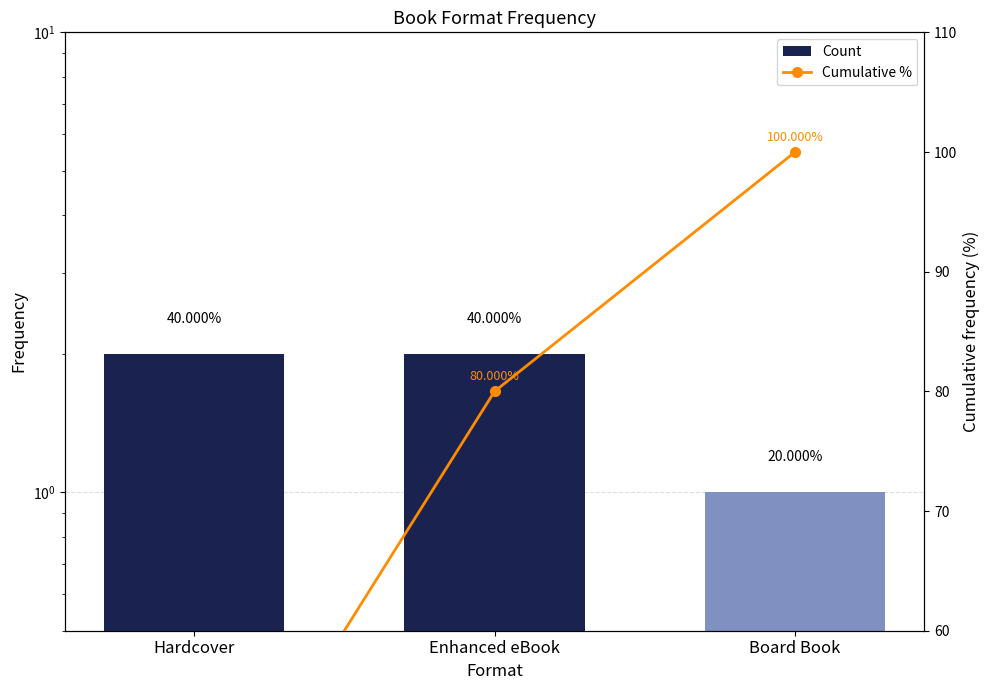

Reading left to right, list all the values displayed in this chart.

Count: 2	2	1
Cumulative %: 40	80	100